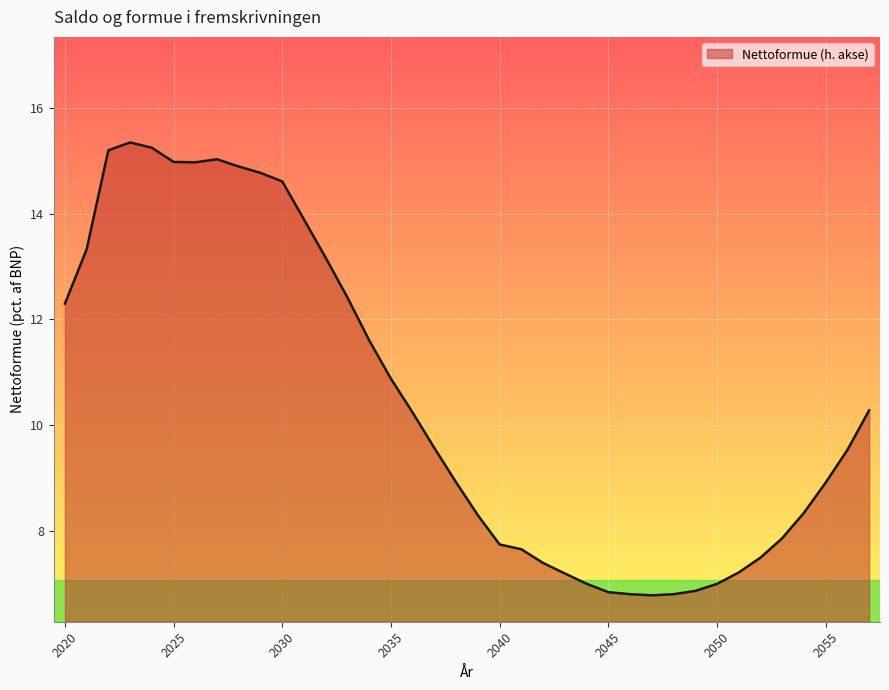

What is the difference between the maximum and minimum values?

8.6